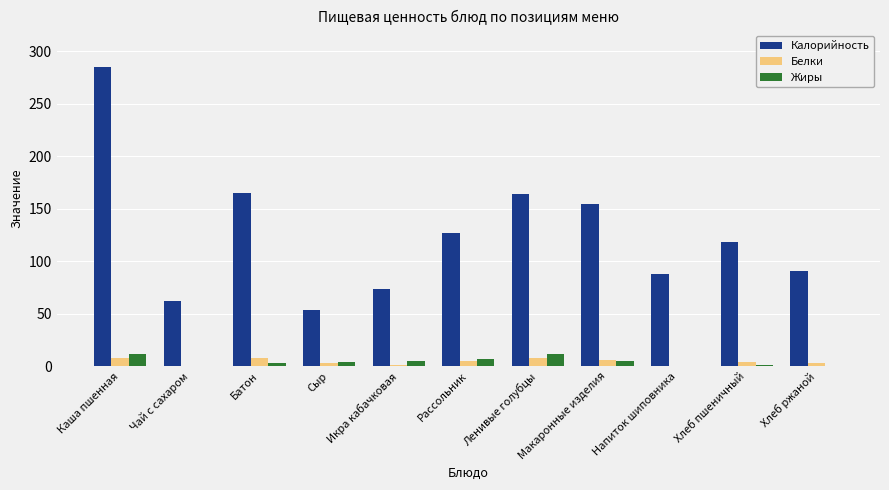

Is the value of Калорийность at Батон greater than the value of Жиры at Рассольник?

Yes